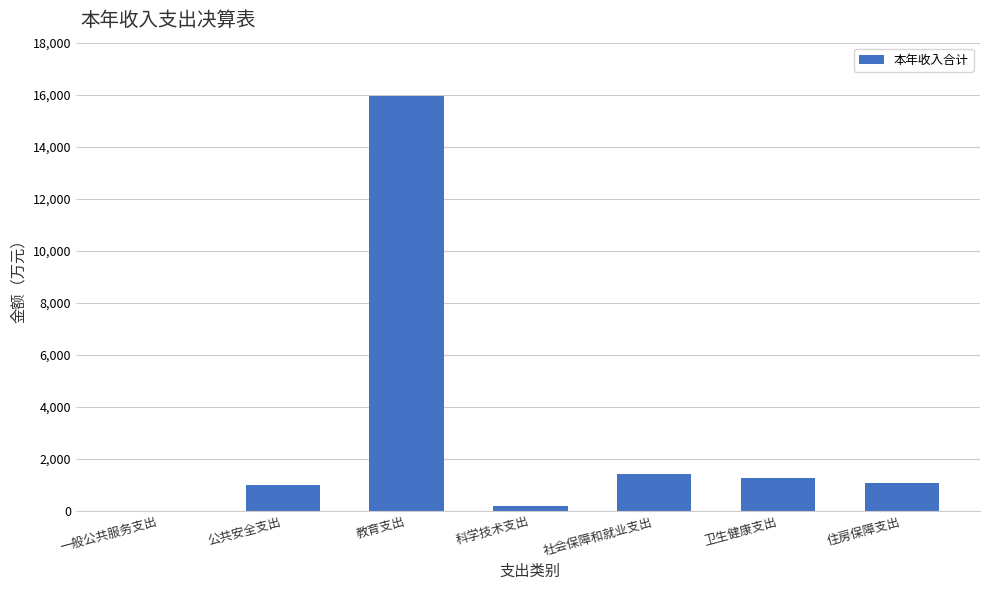

What is the maximum value shown in the chart?

15964.7